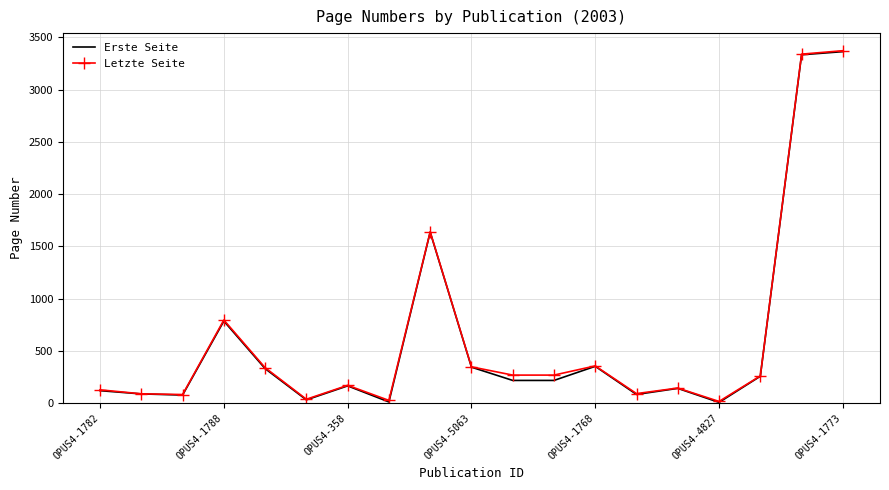

What is the maximum value for Erste Seite?

3363